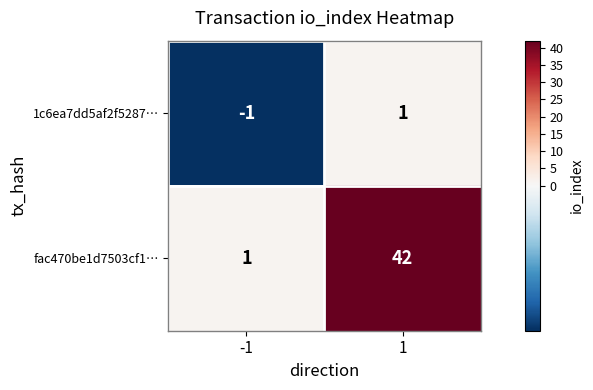

Which series has the widest spread of values?

fac470be1d7503cf1…